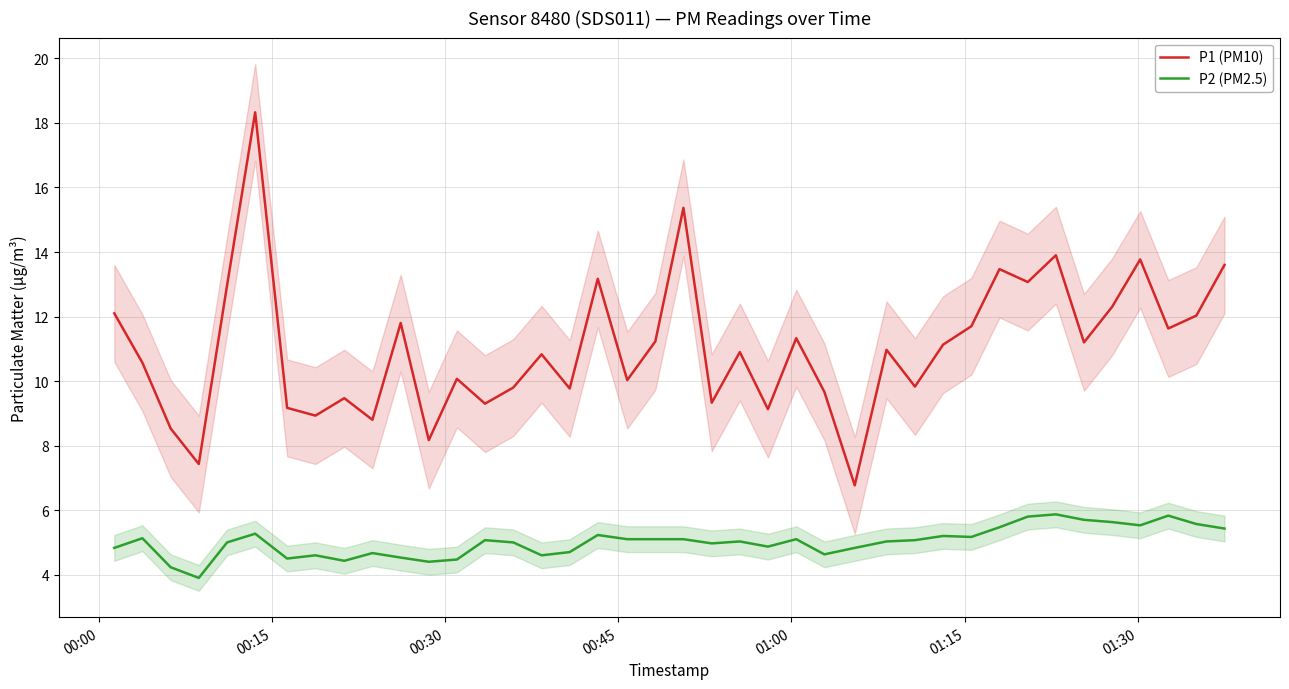

True or false: P2 (PM2.5) and P1 (PM10) intersect in this chart.

False